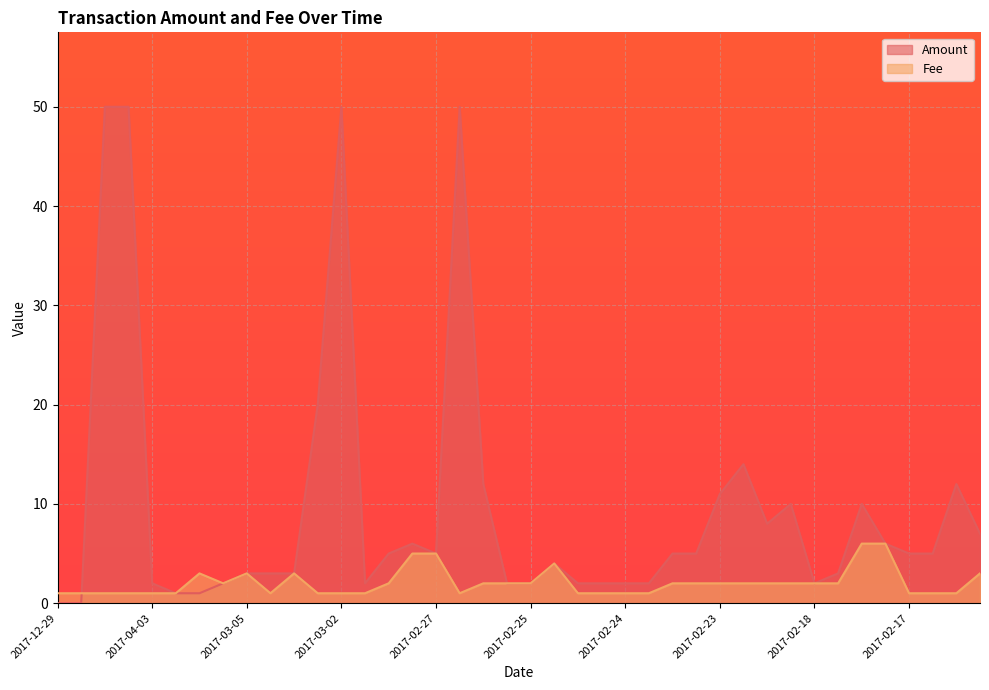

What is the average value?

2.1